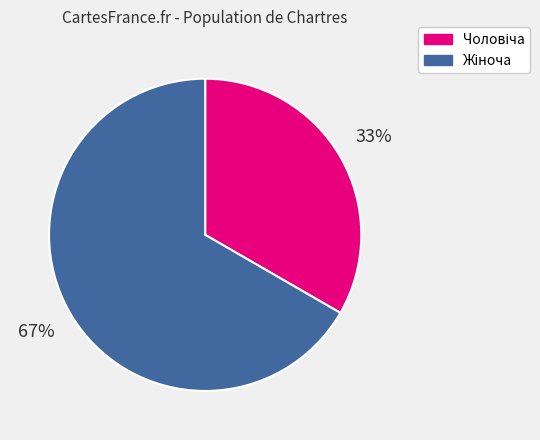

Count the number of slices in the pie.

2